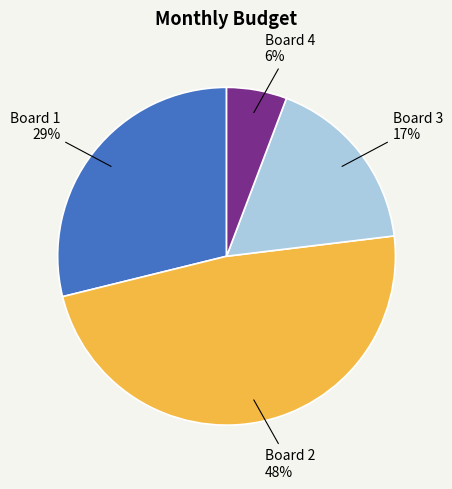

To the nearest percent, what is the average slice percentage?

25%